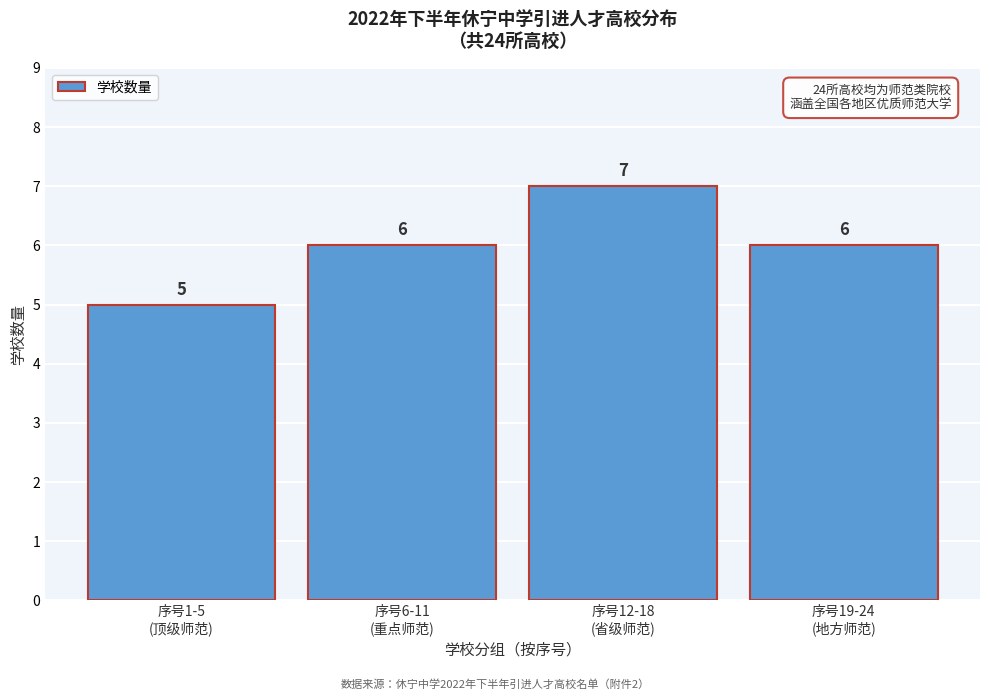

Reading left to right, extract all data points from this chart.

5	6	7	6